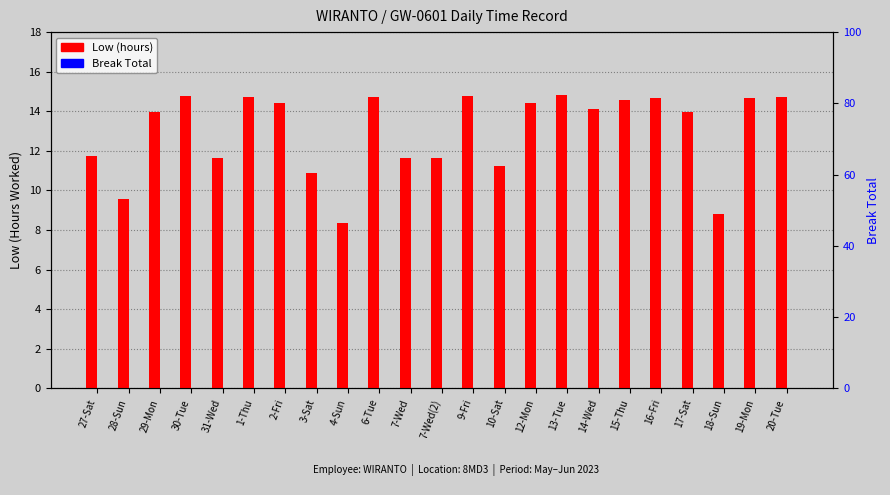

Which series changed the most between 30-Tue and 16-Fri?

Low (hours)